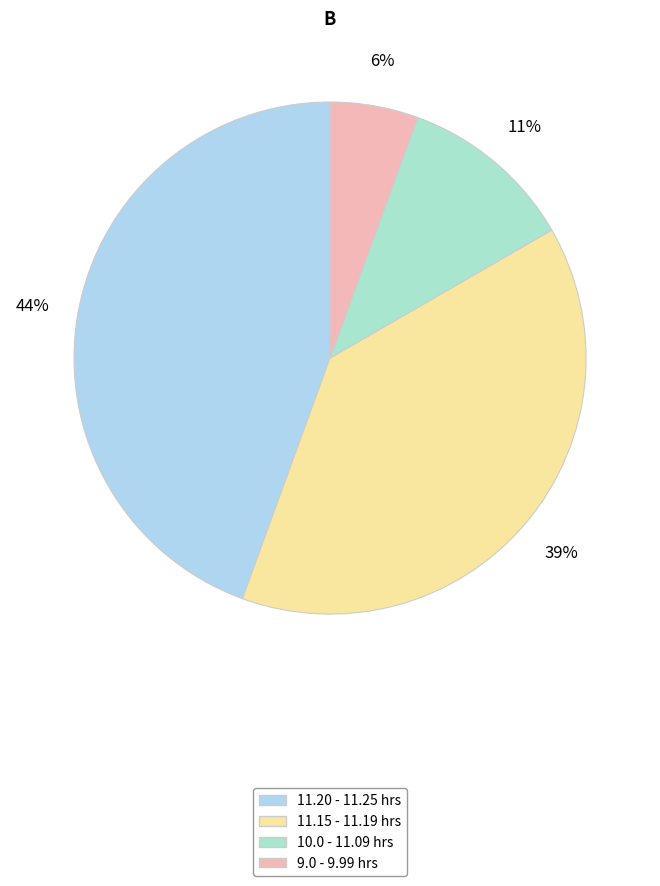

How many segments does this pie chart have?

4